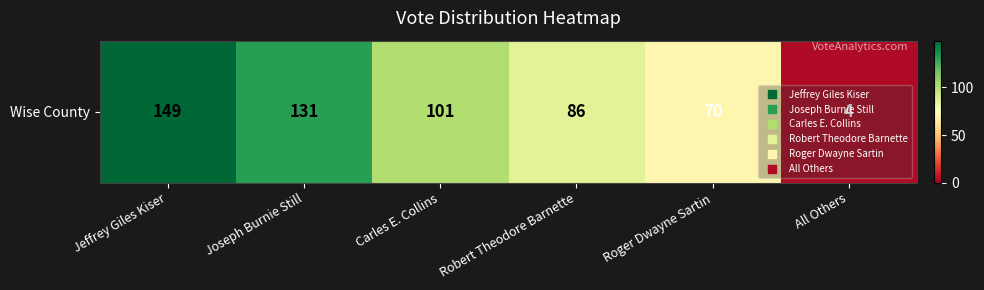

Reading right to left, list all the values displayed in this chart.

4	70	86	101	131	149